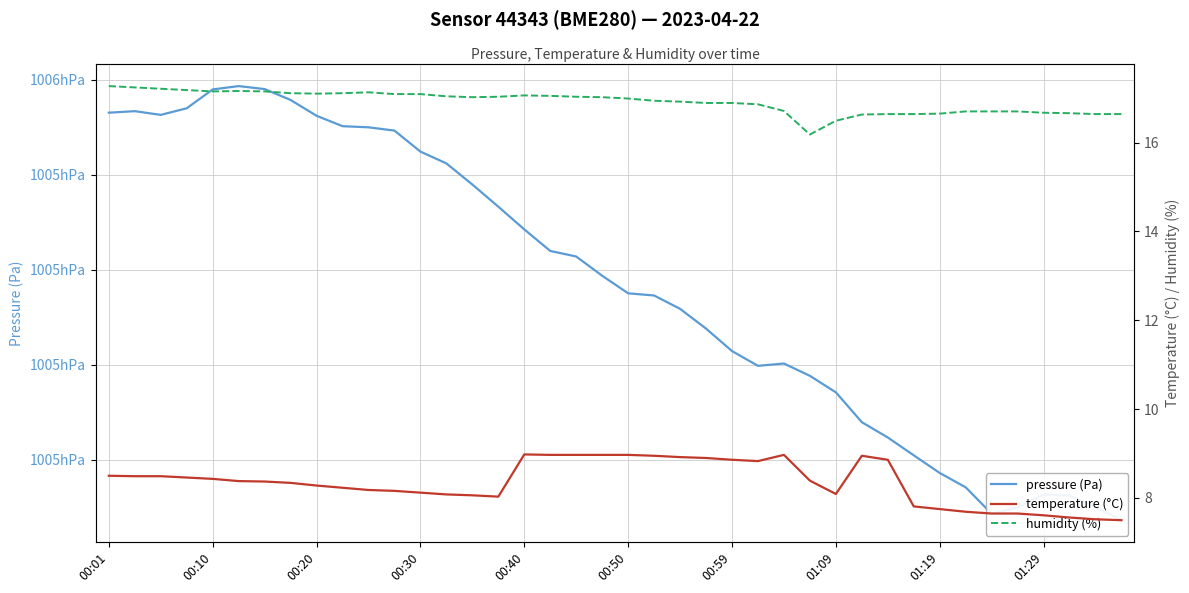

True or false: humidity (%) has a value of 16.6 at 31.

True